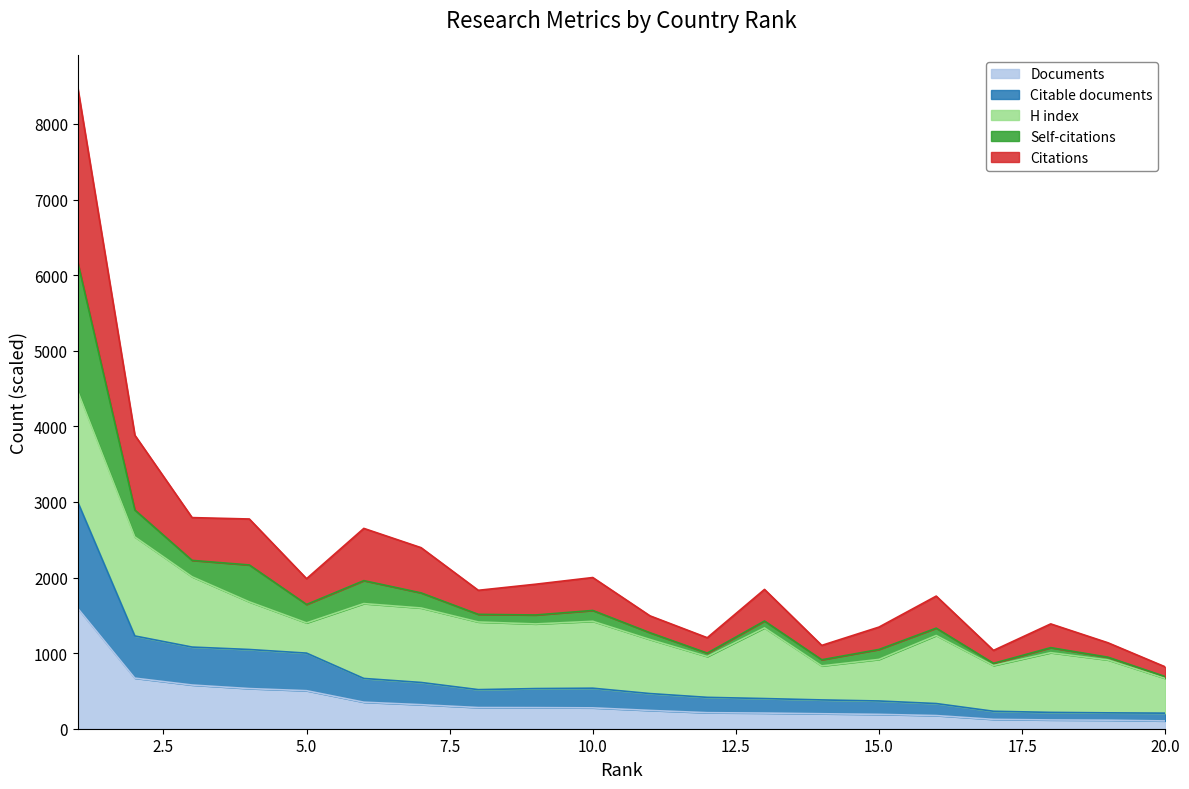

How many categories are shown in the chart?

20